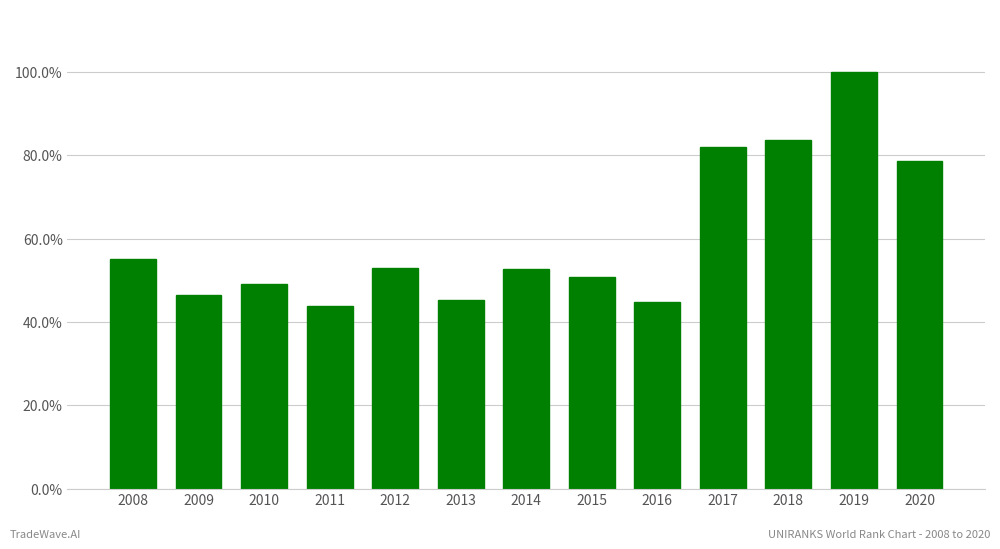

Does the chart contain any negative values?

No